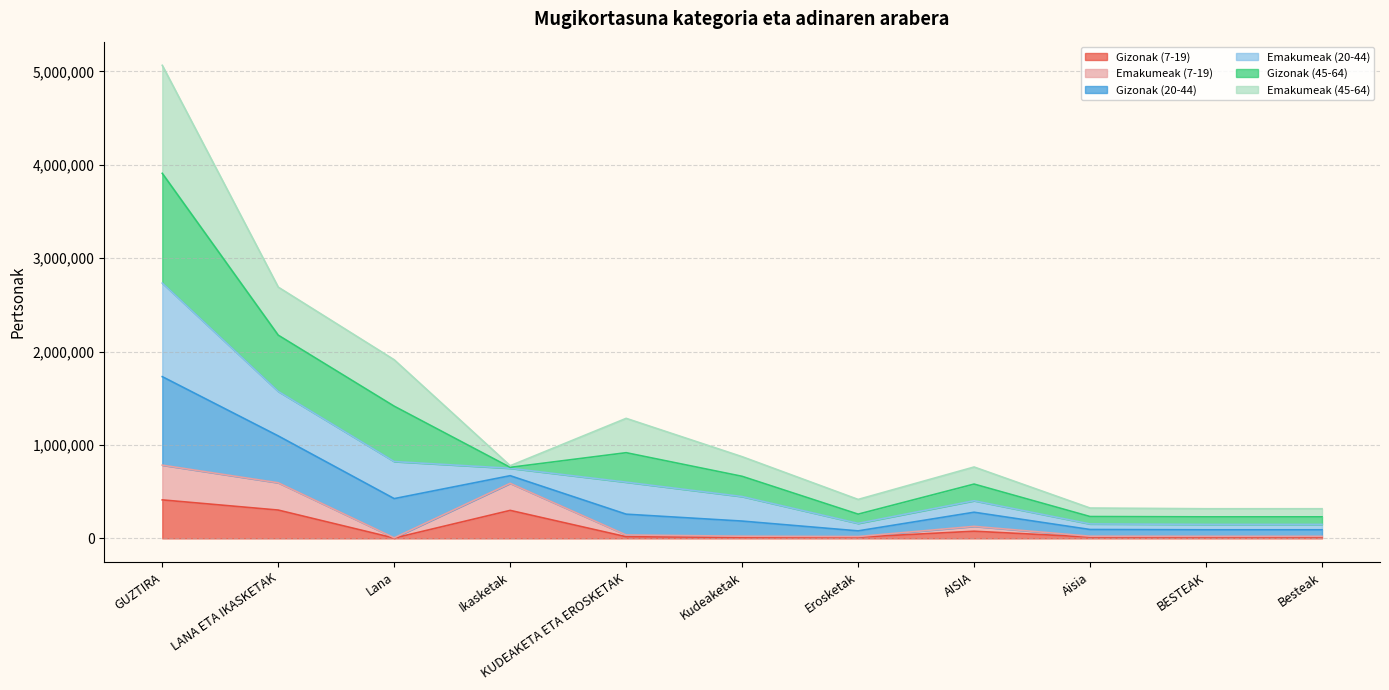

At which category does Gizonak (7-19) reach its first local peak?

Ikasketak